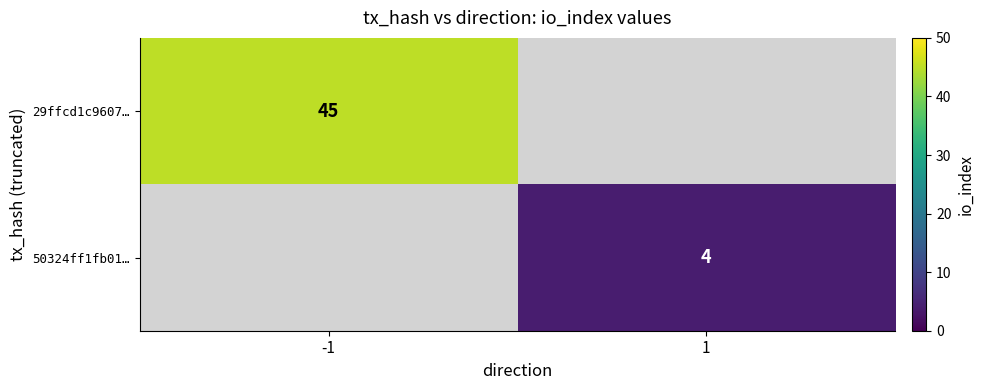

Is it true that 29ffcd1c9607… equals 45 at -1?

True